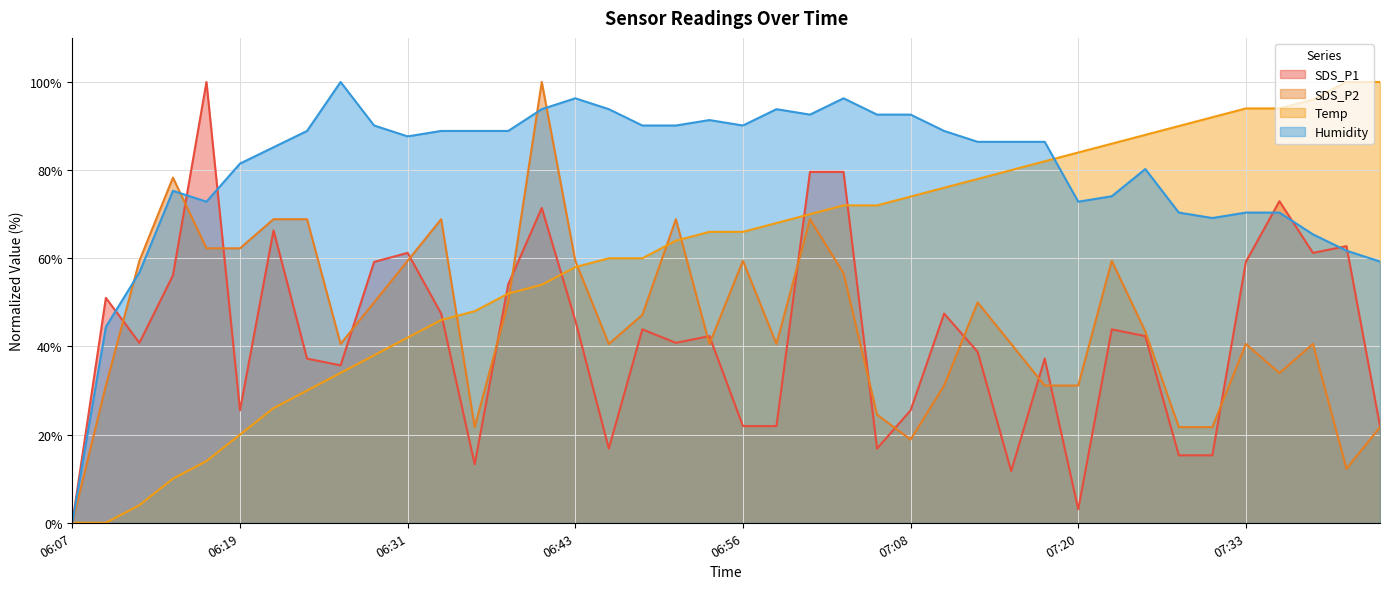

List the series in order of their peak value, lowest first.

SDS_P1, SDS_P2, Temp, Humidity